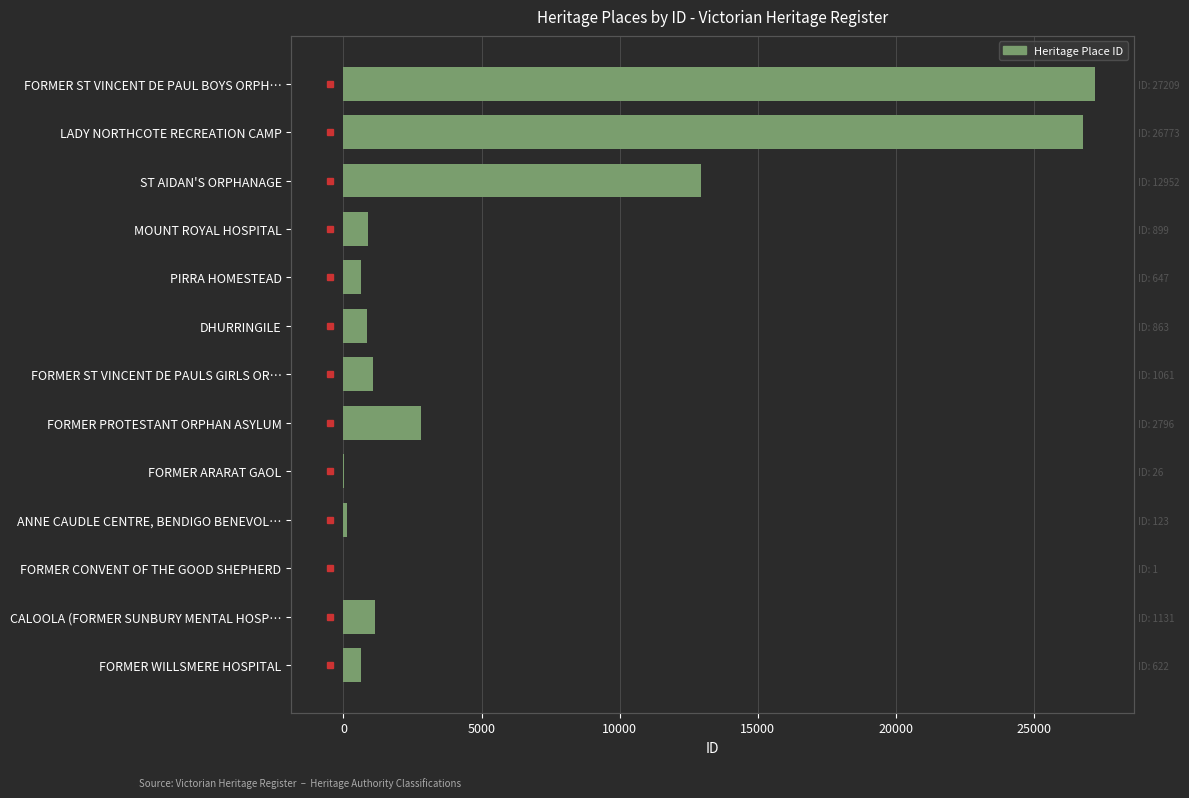

Between FORMER PROTESTANT ORPHAN ASYLUM and PIRRA HOMESTEAD, which is larger?

FORMER PROTESTANT ORPHAN ASYLUM